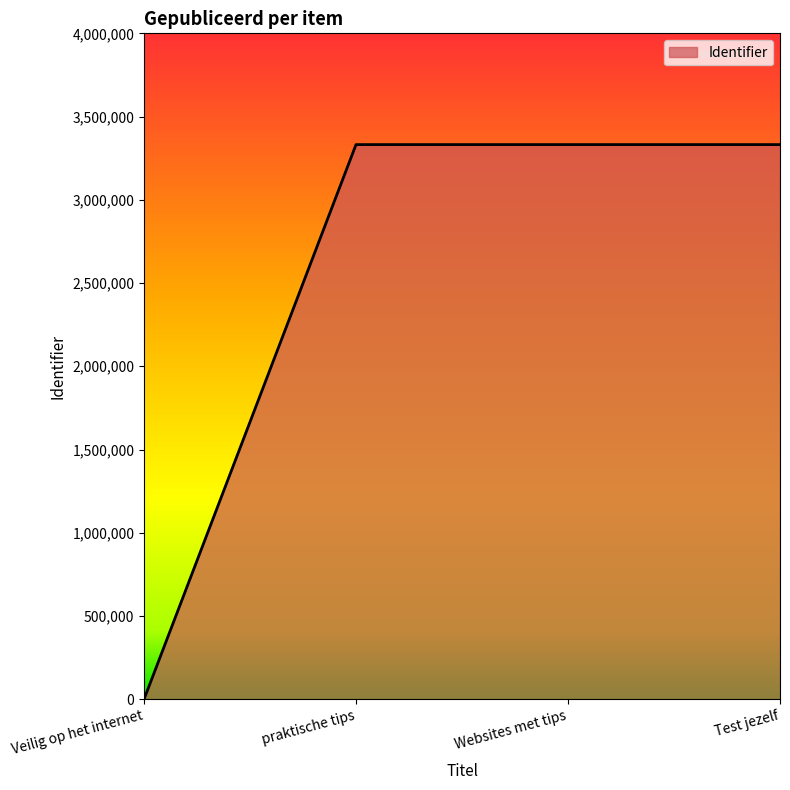

True or false: the data has more than 1 interior local peaks.

False